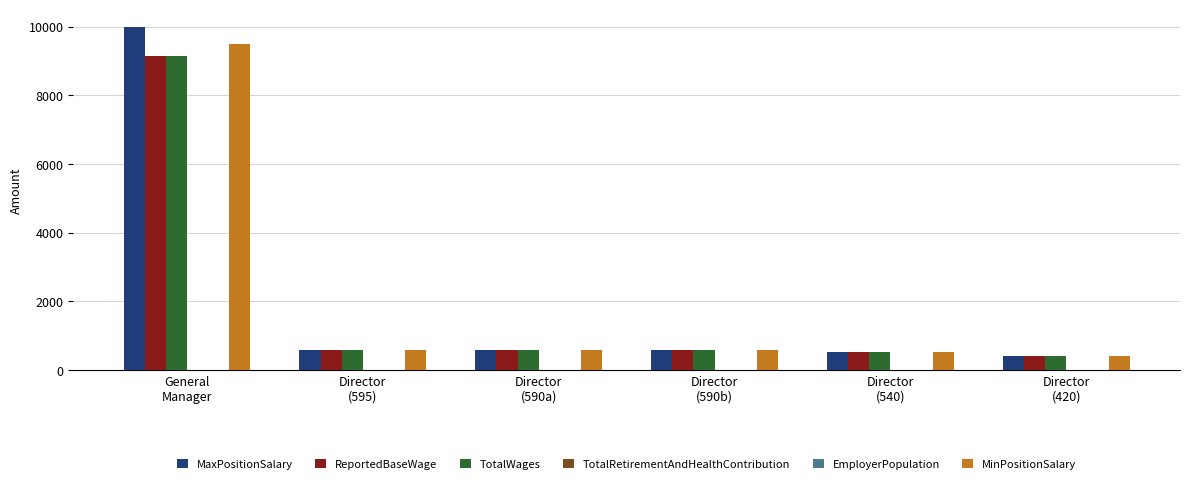

Which series has the widest spread of values?

MaxPositionSalary